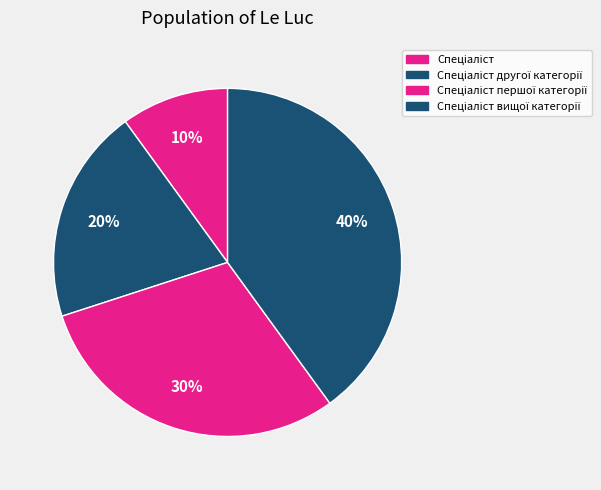

How many segments does this pie chart have?

4